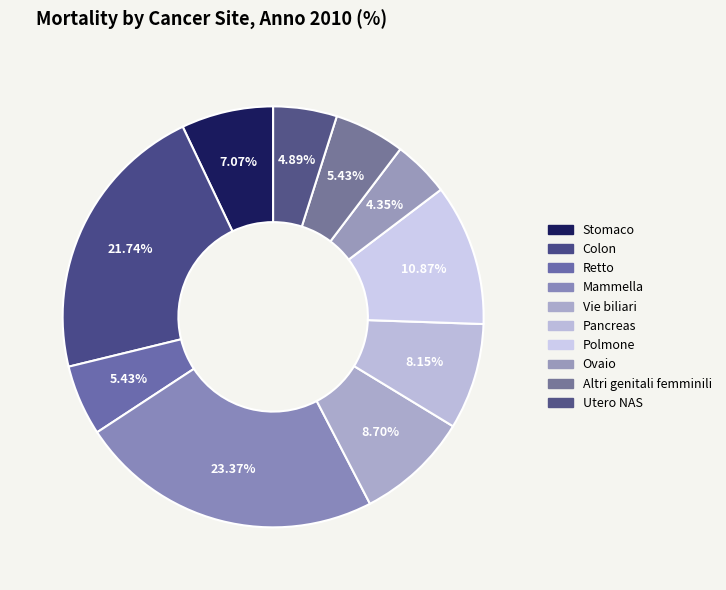

Is it true that Colon is 22% of the pie?

True